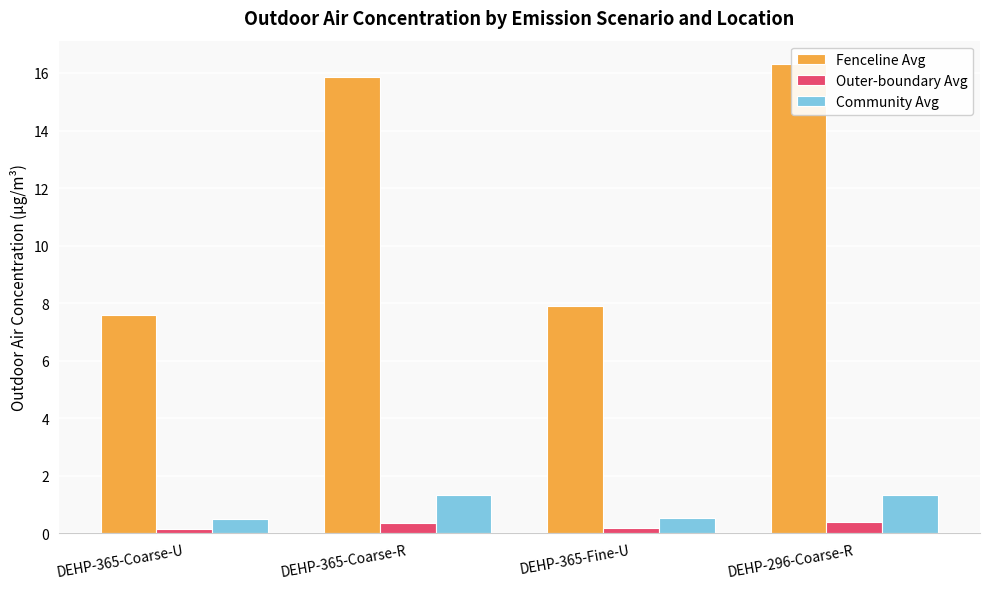

Reading right to left, extract all data points from this chart.

Fenceline Avg: DEHP-296-Coarse-R=16.3	DEHP-365-Fine-U=7.9	DEHP-365-Coarse-R=15.9	DEHP-365-Coarse-U=7.6
Outer-boundary Avg: DEHP-296-Coarse-R=0.4	DEHP-365-Fine-U=0.2	DEHP-365-Coarse-R=0.4	DEHP-365-Coarse-U=0.2
Community Avg: DEHP-296-Coarse-R=1.3	DEHP-365-Fine-U=0.5	DEHP-365-Coarse-R=1.3	DEHP-365-Coarse-U=0.5